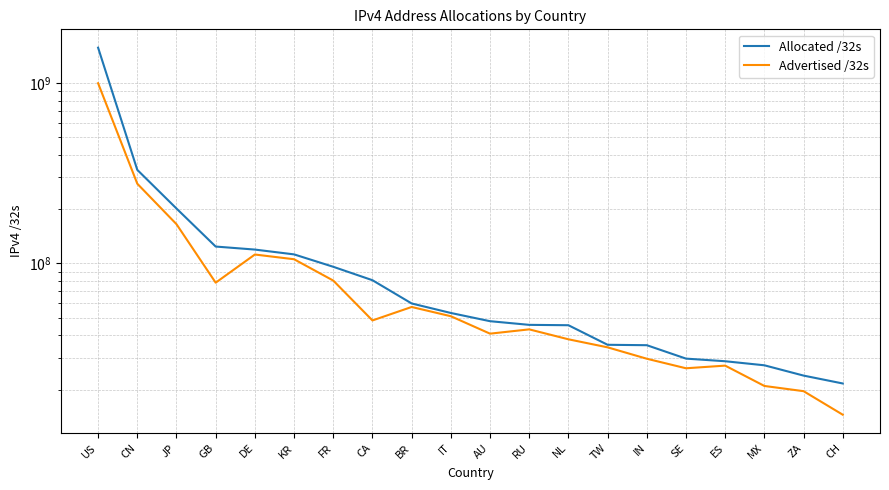

Read the Allocated /32s value at US, to the nearest 50.

1570944650